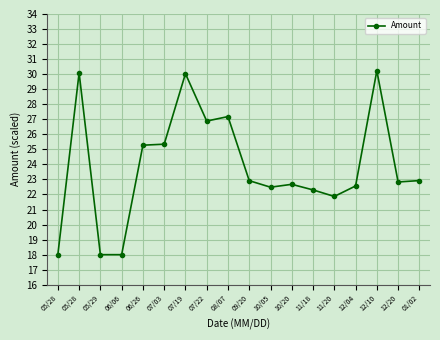

Does the chart display data point markers on the line(s)?

Yes